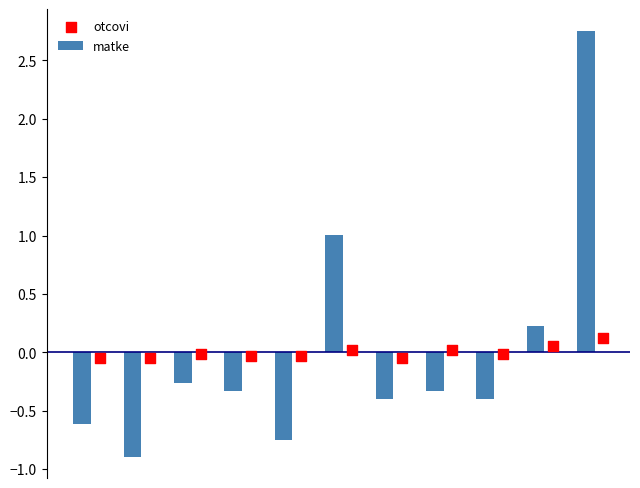

Which series has the largest Y range (max minus min)?

matke